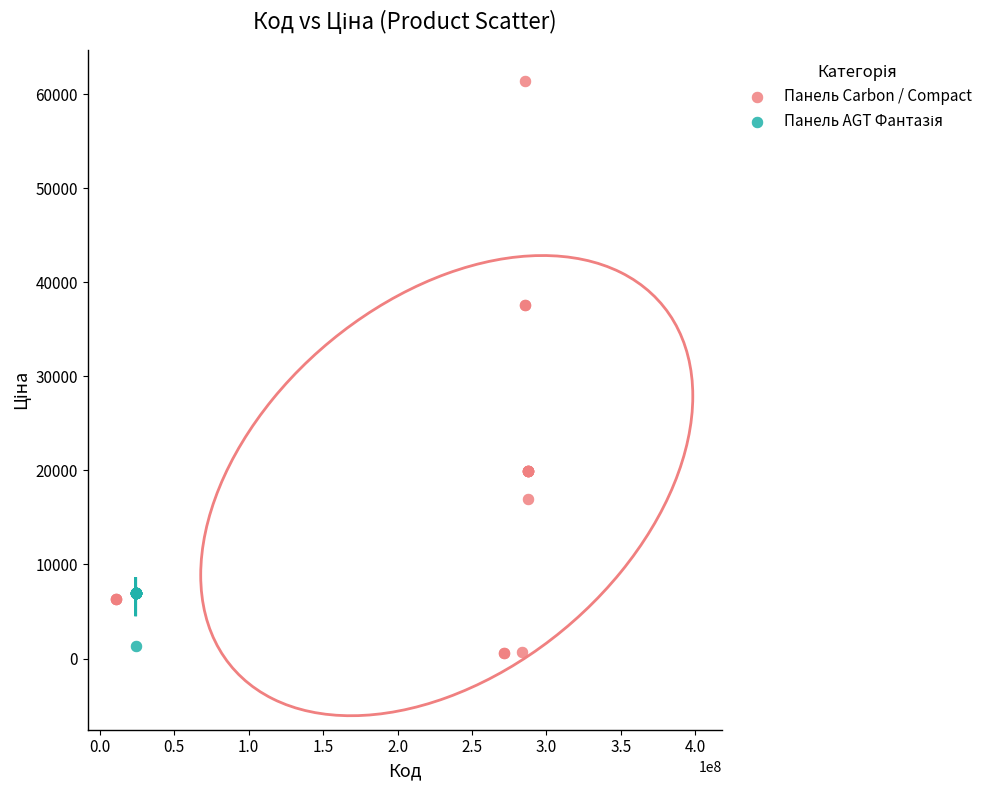

Which series has the widest spread of Y values?

Панель Carbon / Compact